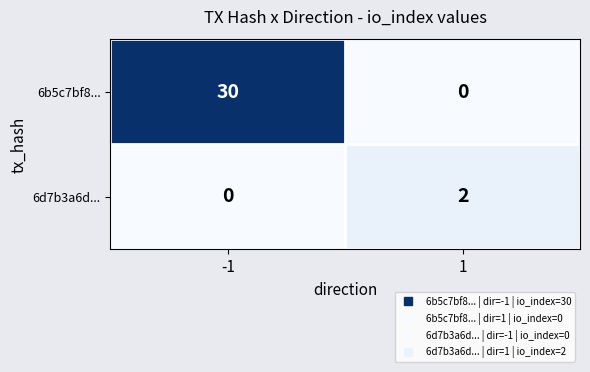

How many data points does each series have?

2